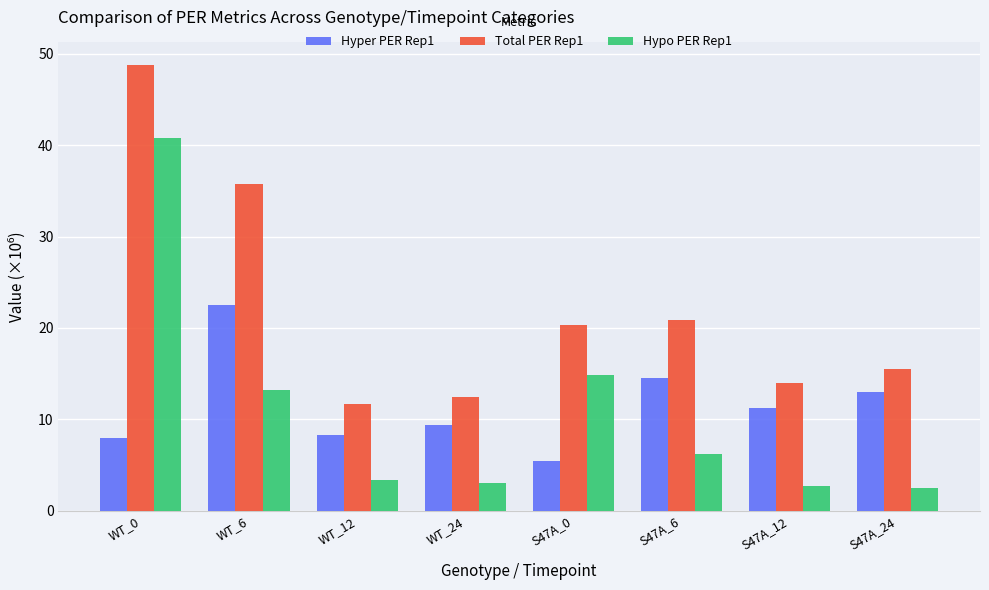

What is the highest value of the Hyper PER Rep1 series?

22.5